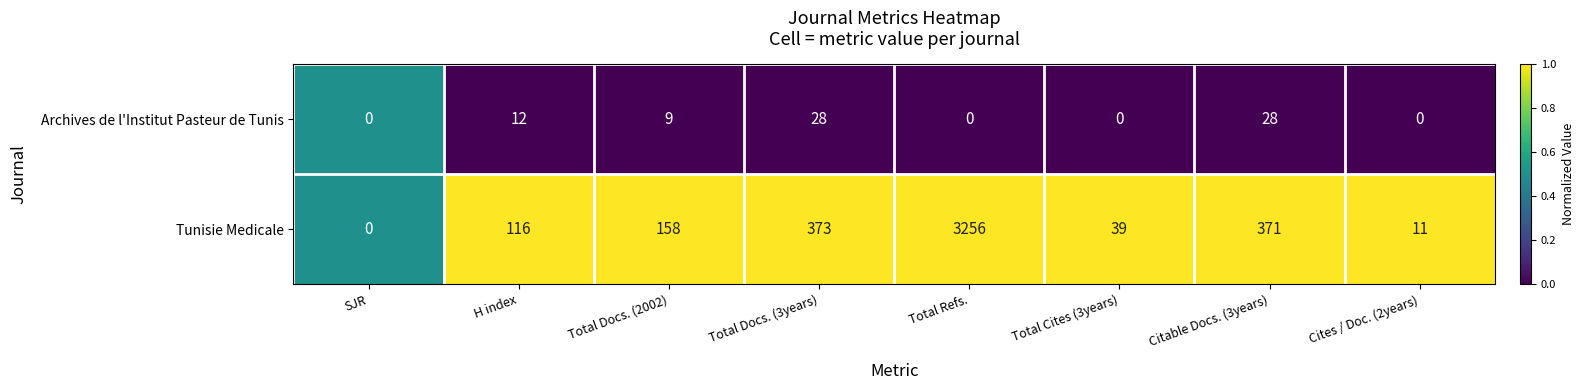

List the series in order of their peak value, highest first.

Tunisie Medicale, Archives de l'Institut Pasteur de Tunis